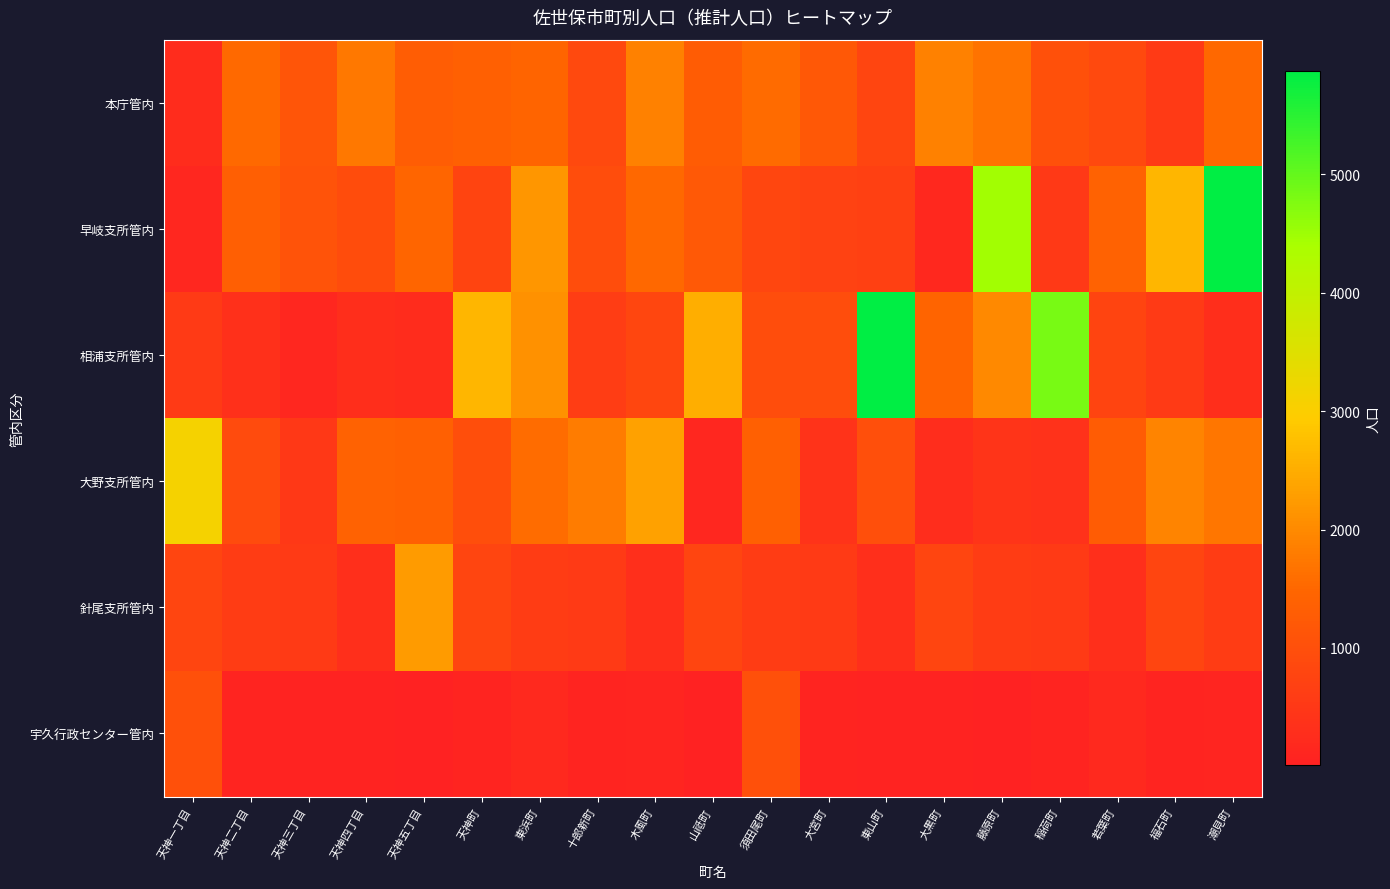

Which series has the largest total across all categories?

早岐支所管内